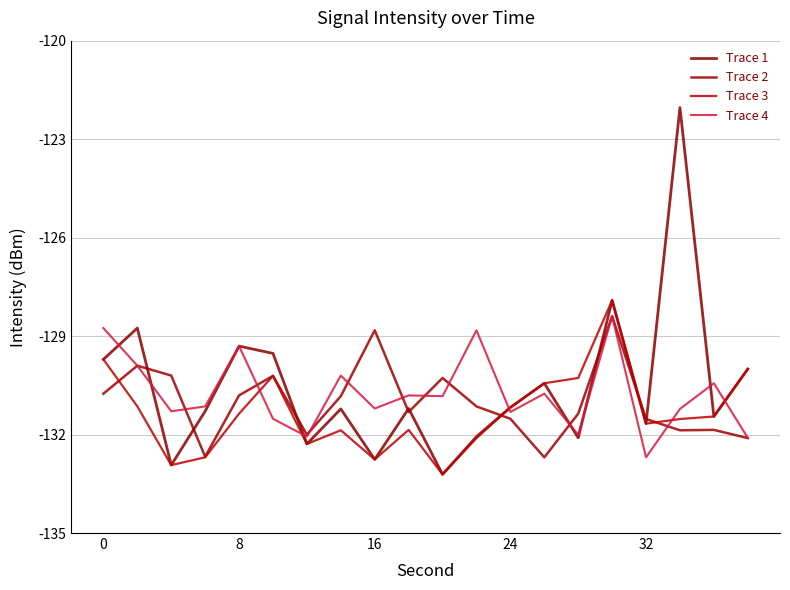

What is the highest value of the Trace 2 series?

-128.4